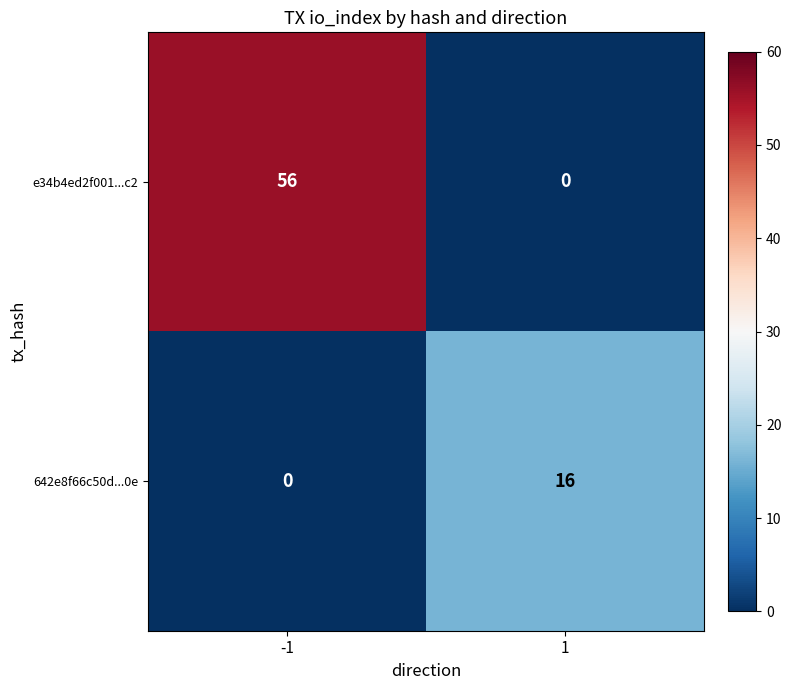

True or false: 642e8f66c50d...0e has a value of 28 at 1.

False